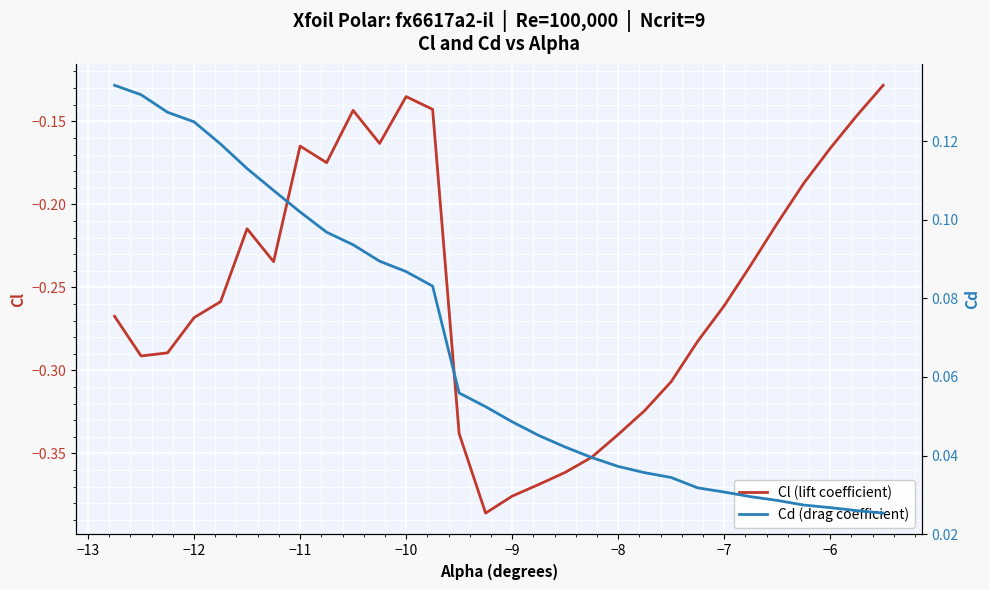

What is the difference between the maximum and minimum values in the Cl (lift coefficient) series?

0.3